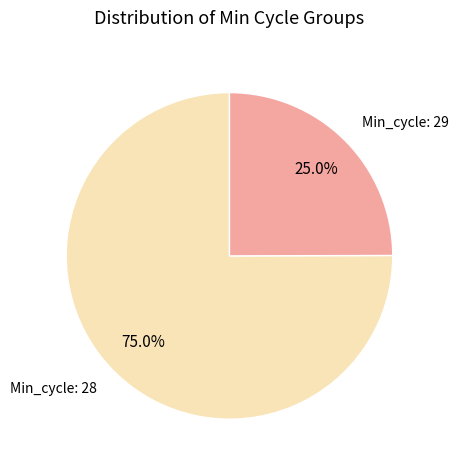

Is there any slice that represents more than half of the pie?

Yes